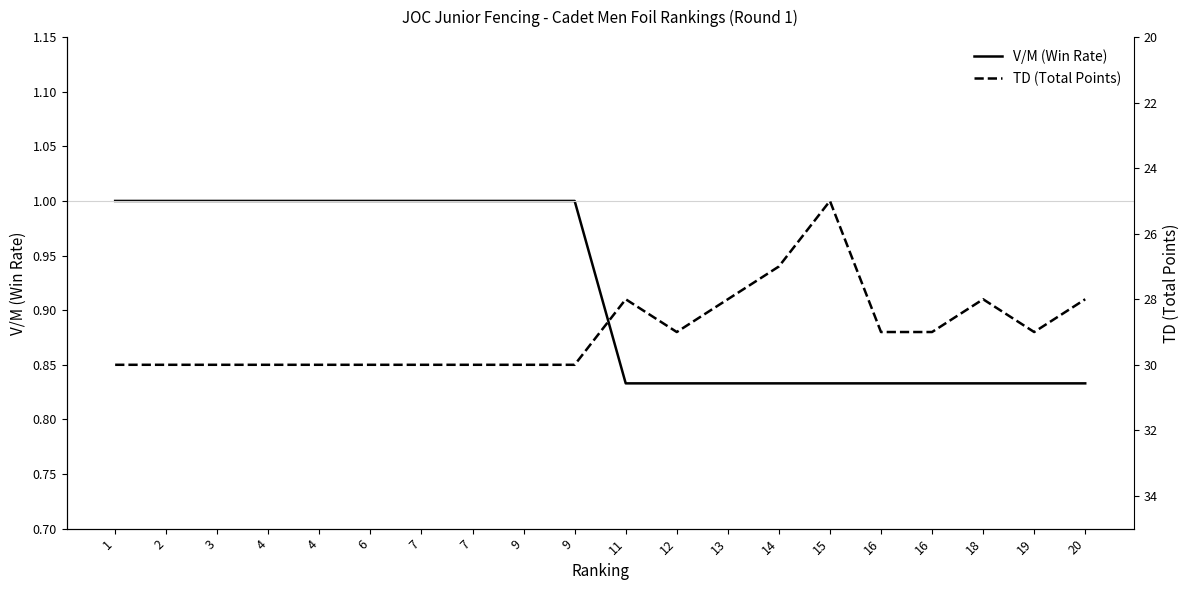

Reading left to right, transcribe all the data shown in this chart.

V/M (Win Rate): 1.0	1.0	1.0	1.0	1.0	1.0	1.0	1.0	1.0	1.0	0.8	0.8	0.8	0.8	0.8	0.8	0.8	0.8	0.8	0.8
TD (Total Points): 30.0	30.0	30.0	30.0	30.0	30.0	30.0	30.0	30.0	30.0	28.0	29.0	28.0	27.0	25.0	29.0	29.0	28.0	29.0	28.0